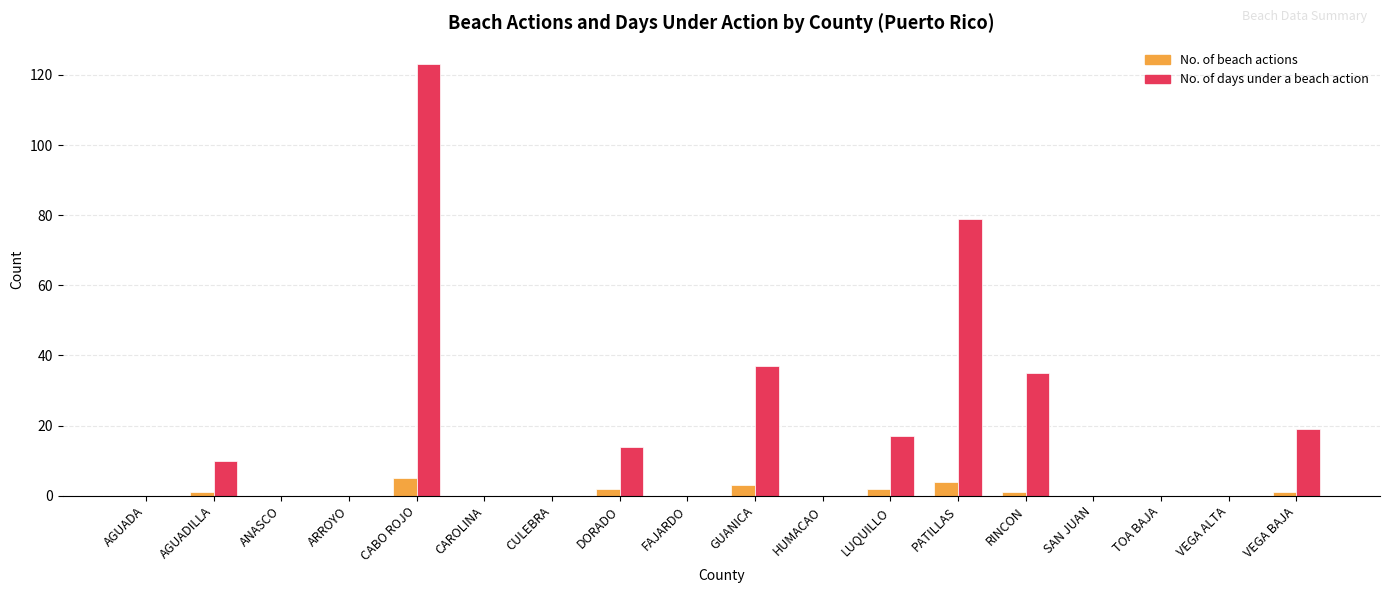

Where is No. of days under a beach action nearest to the value 61?

PATILLAS